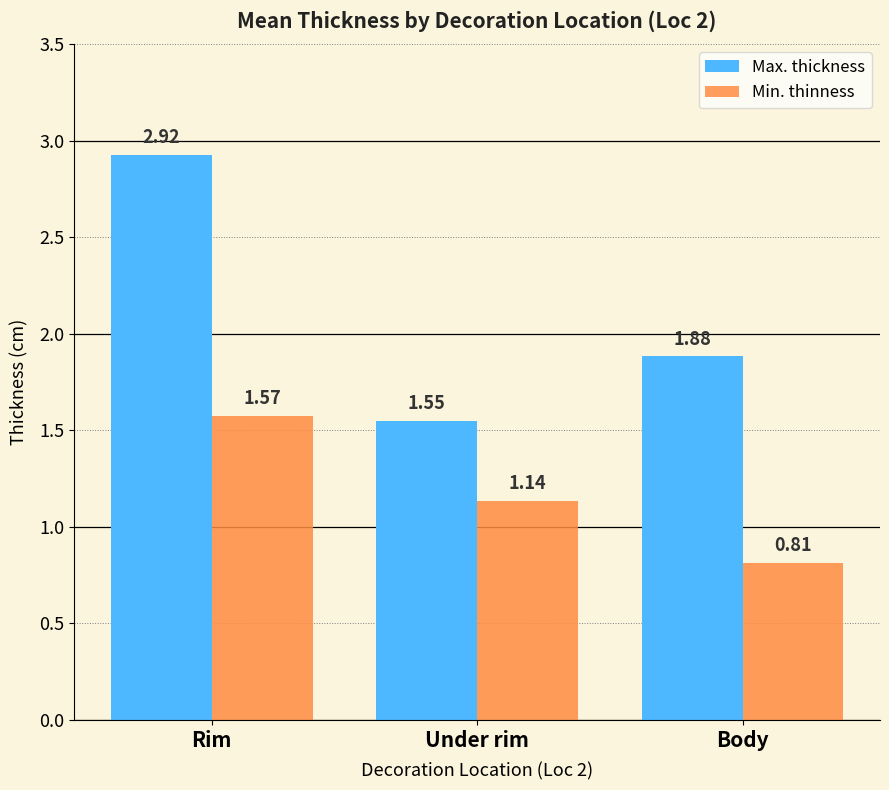

Rank the categories by Max. thickness value from highest to lowest.

Rim, Body, Under rim